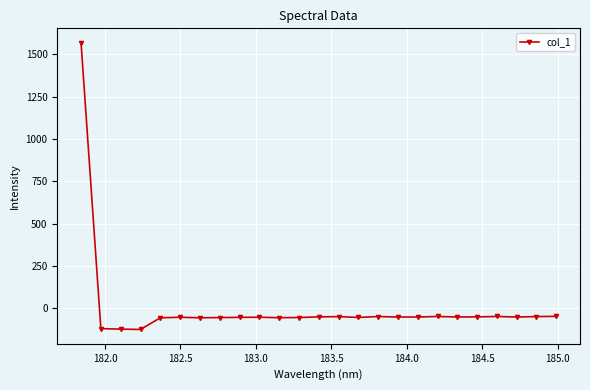

What is the value of the 23rd point from the left?

-51.2